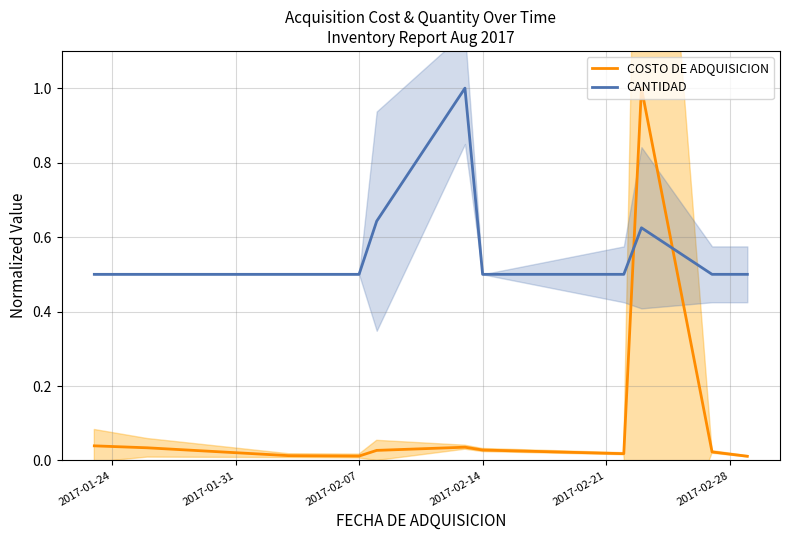

Which series ends up on top after the final intersection of COSTO DE ADQUISICION and CANTIDAD?

CANTIDAD